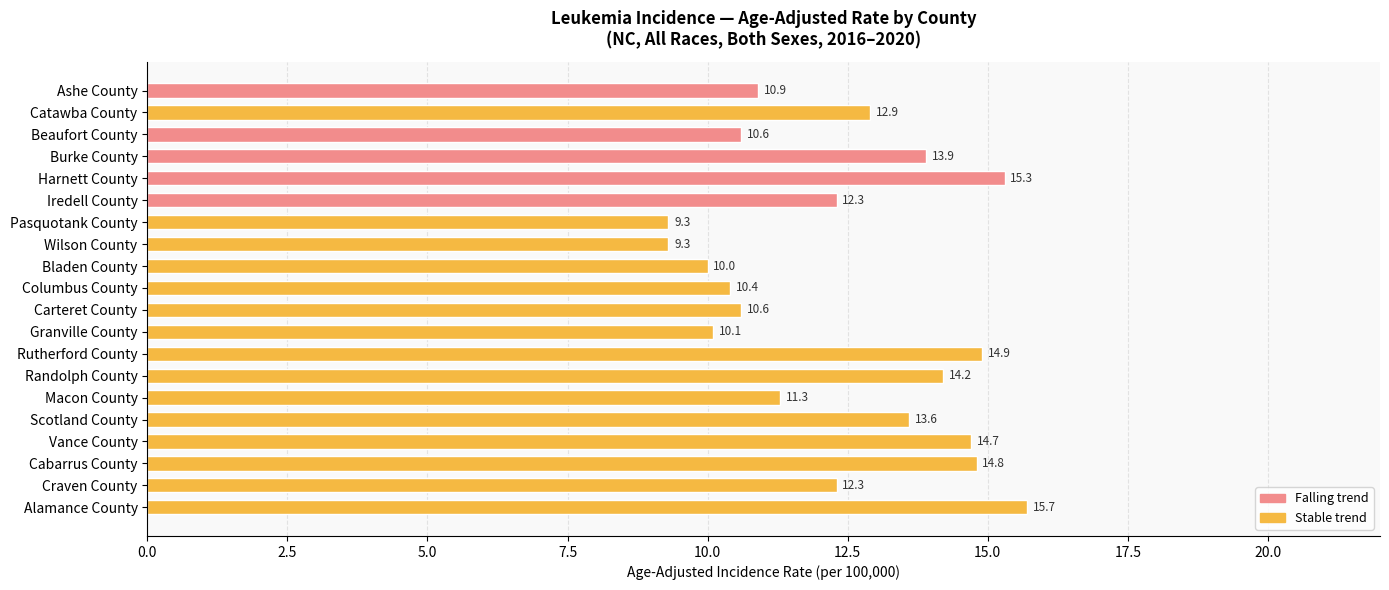

Reading top to bottom, transcribe all the data shown in this chart.

Ashe County=10.9	Catawba County=12.9	Beaufort County=10.6	Burke County=13.9	Harnett County=15.3	Iredell County=12.3	Pasquotank County=9.3	Wilson County=9.3	Bladen County=10.0	Columbus County=10.4	Carteret County=10.6	Granville County=10.1	Rutherford County=14.9	Randolph County=14.2	Macon County=11.3	Scotland County=13.6	Vance County=14.7	Cabarrus County=14.8	Craven County=12.3	Alamance County=15.7